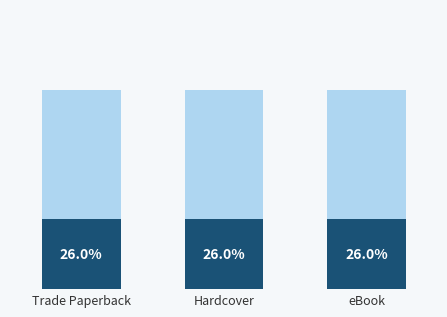

How many bars are there in each group?

2